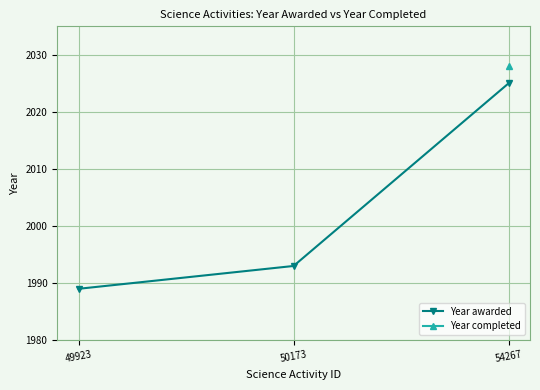

Does the chart have visible grid lines?

Yes